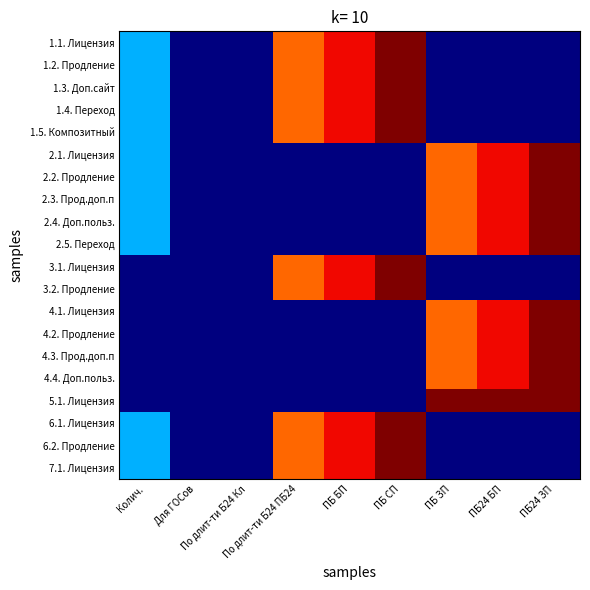

Count the number of categories in the chart.

9